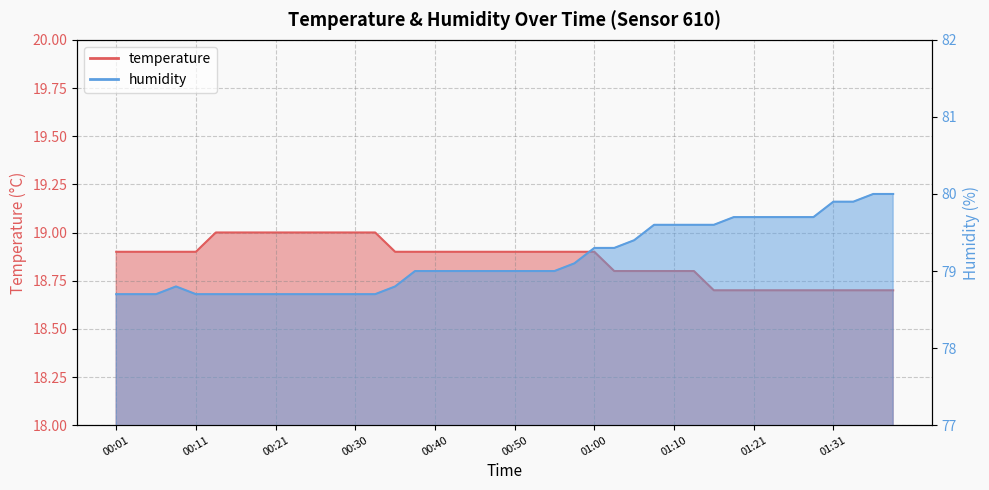

What value does the temperature series have at 00:01?

18.9